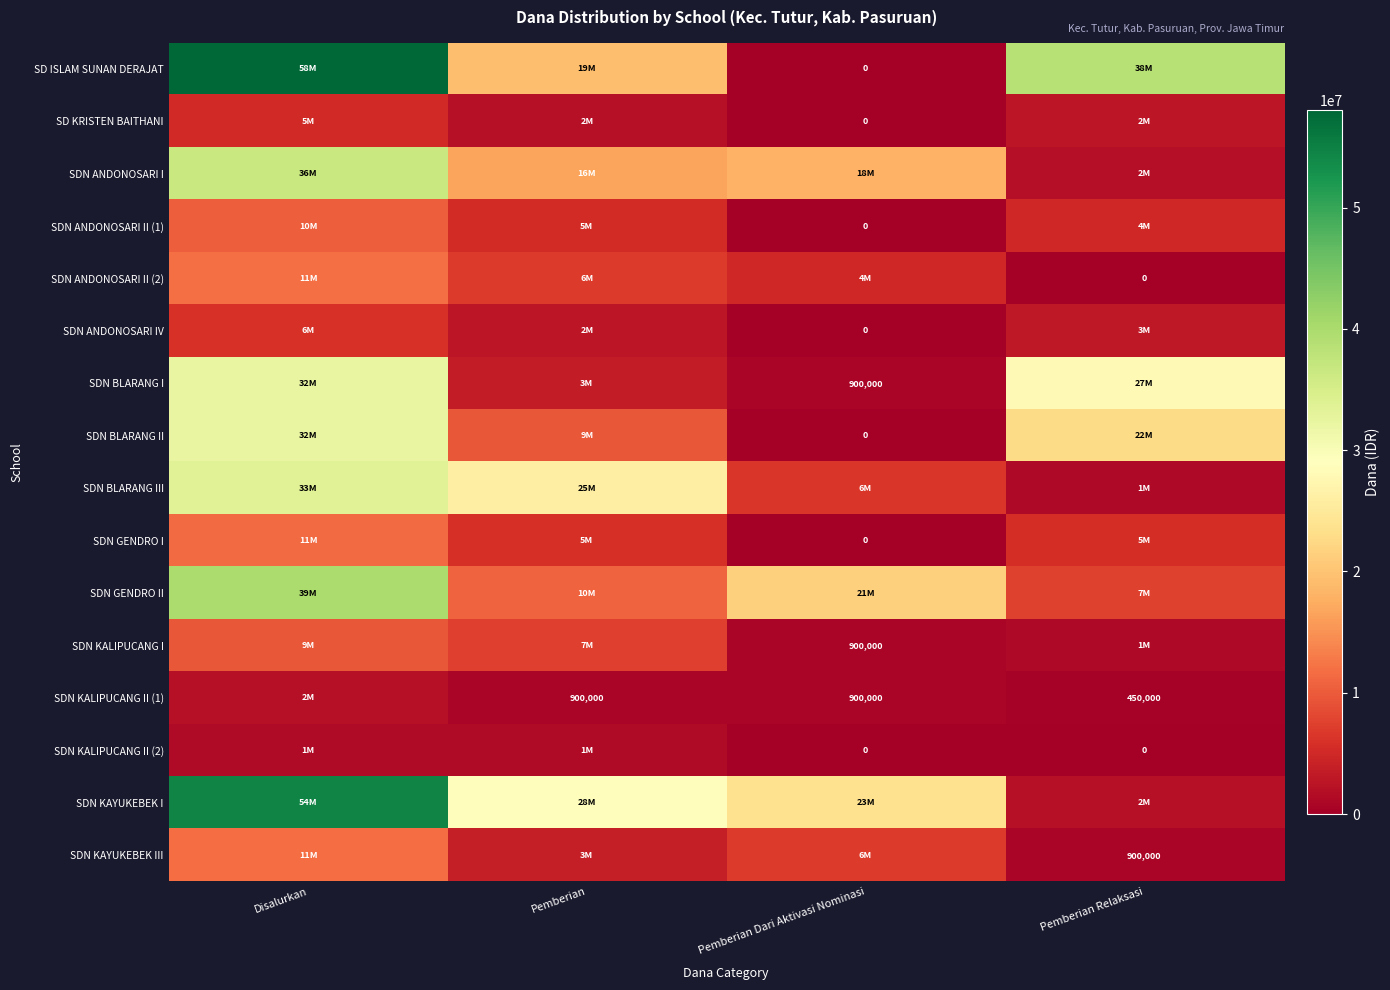

At how many categories does at least one series exceed 55152703?

1